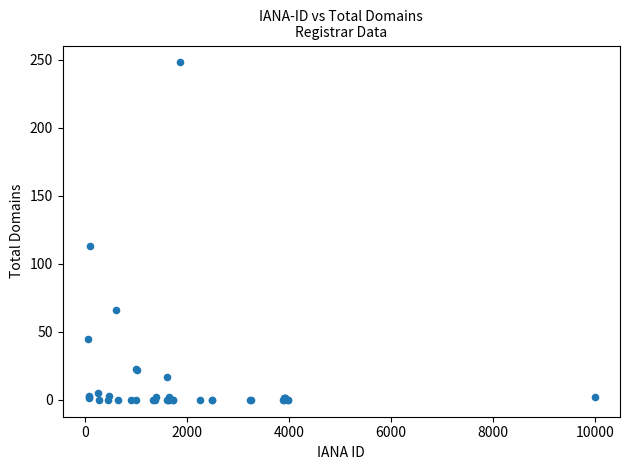

What Y value in the scatter plot is closest to 124?

113